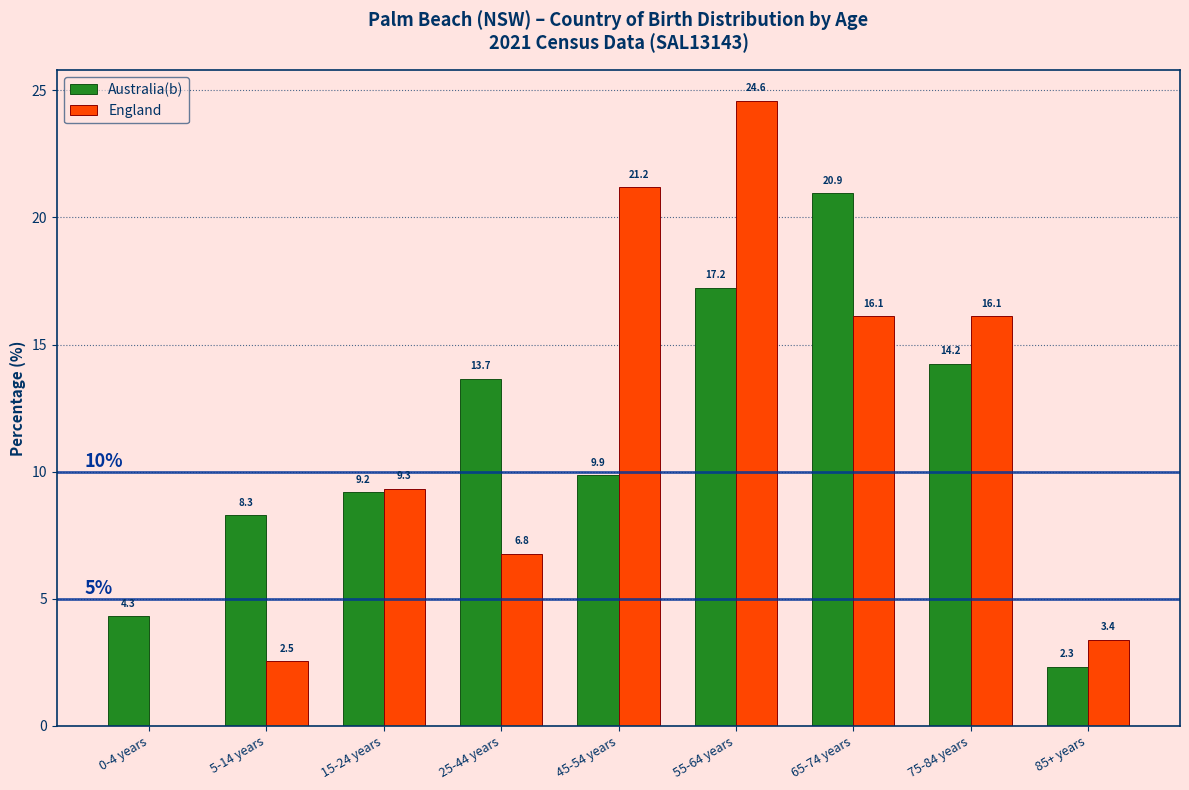

Reading left to right, what are all the values shown in this chart?

Australia(b): 0-4 years=4.3	5-14 years=8.3	15-24 years=9.2	25-44 years=13.7	45-54 years=9.9	55-64 years=17.2	65-74 years=20.9	75-84 years=14.2	85+ years=2.3
England: 0-4 years=0.0	5-14 years=2.5	15-24 years=9.3	25-44 years=6.8	45-54 years=21.2	55-64 years=24.6	65-74 years=16.1	75-84 years=16.1	85+ years=3.4